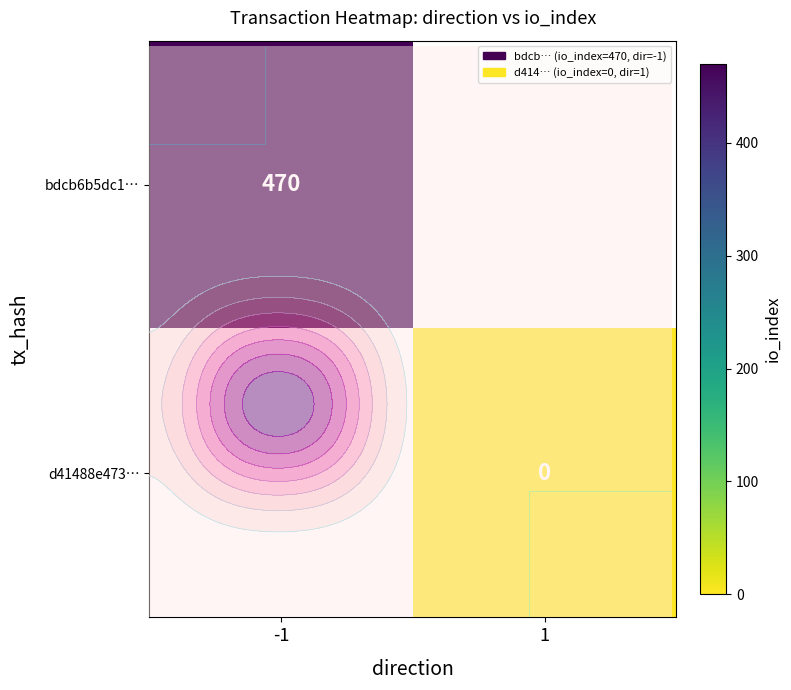

The value of row_1 at 1 is nan. True or false?

False